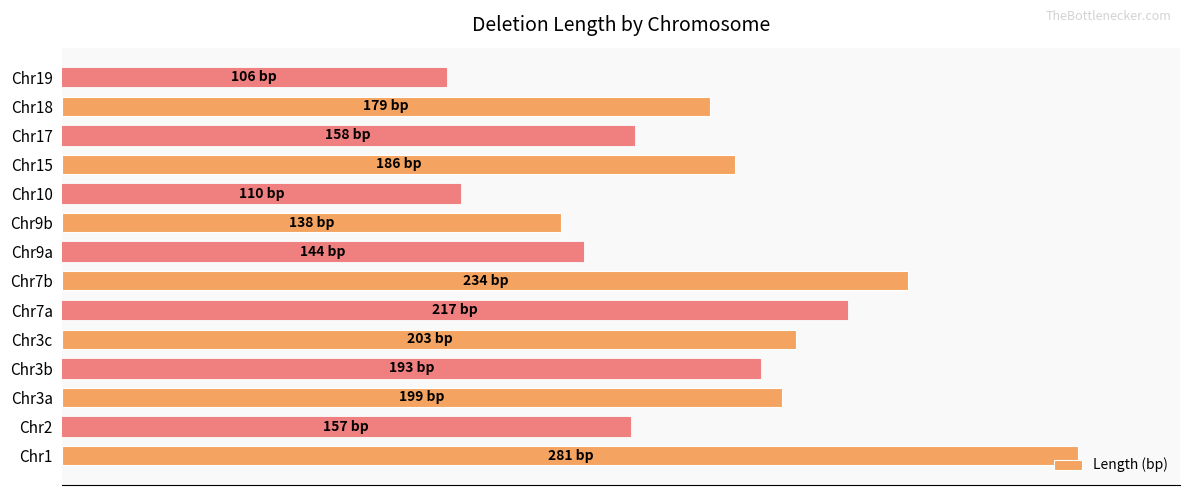

What is the smallest value displayed?

106